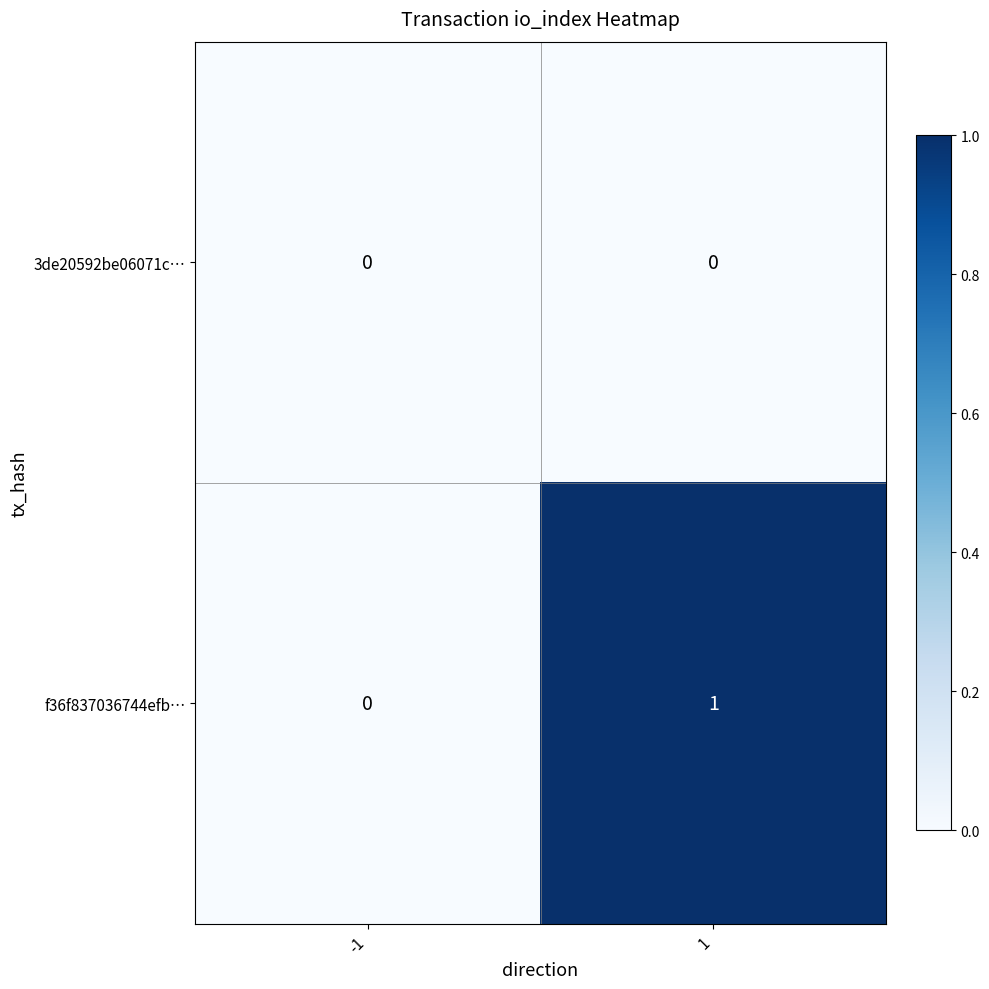

Is the value of f36f837036744efb… at 1 greater than the value of 3de20592be06071c… at 1?

Yes